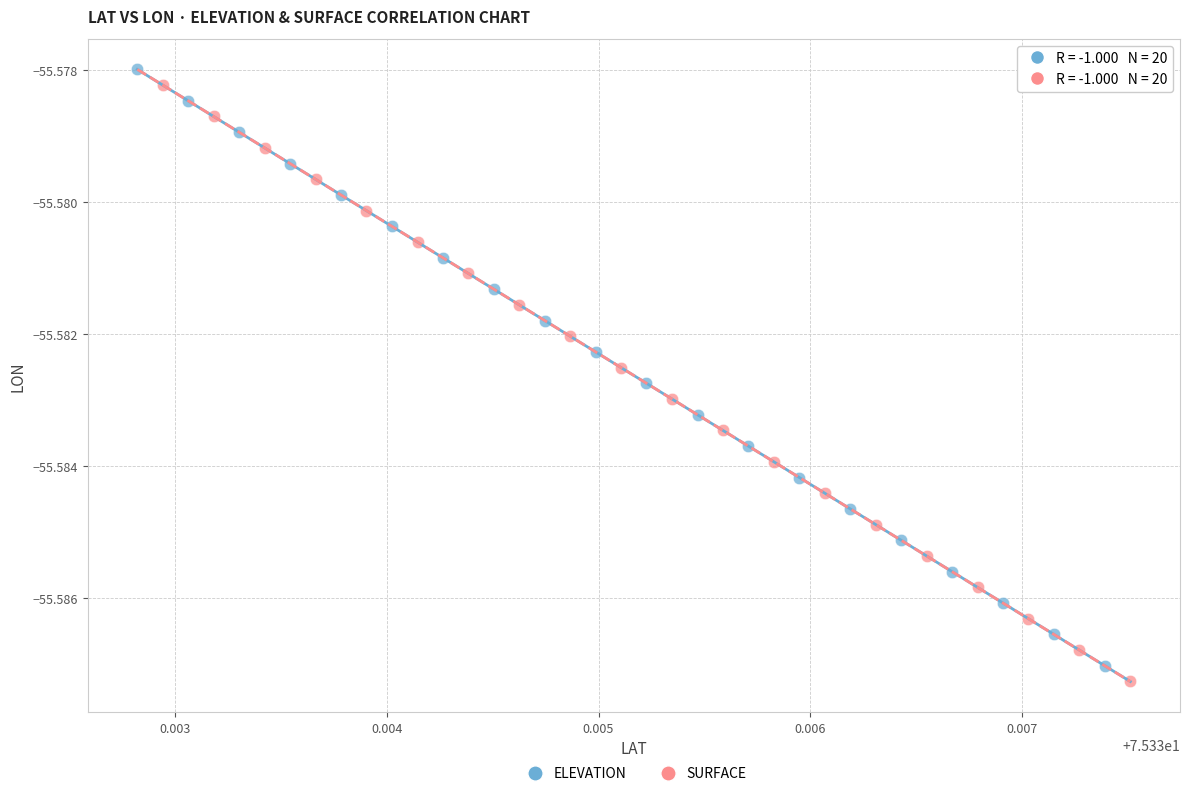

What are all the series names shown in the legend?

ELEVATION, SURFACE